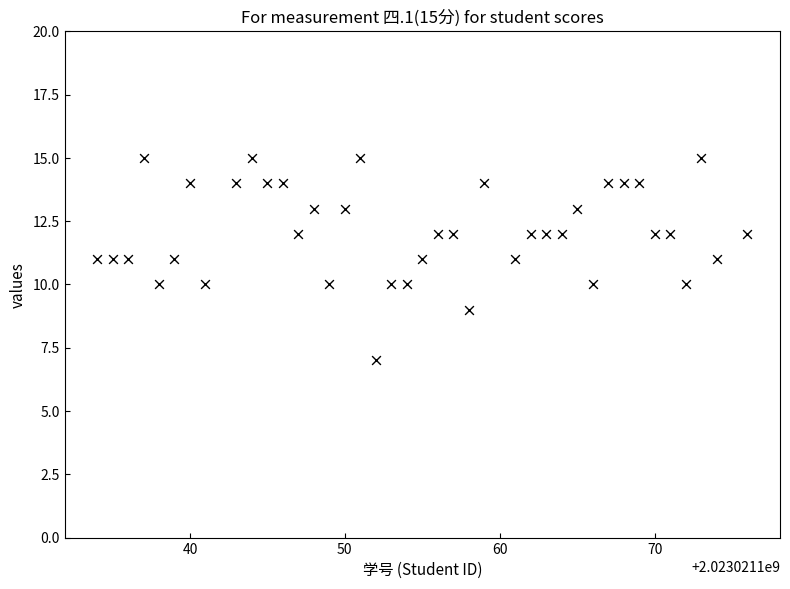

What is the range of Y values (max minus min)?

8